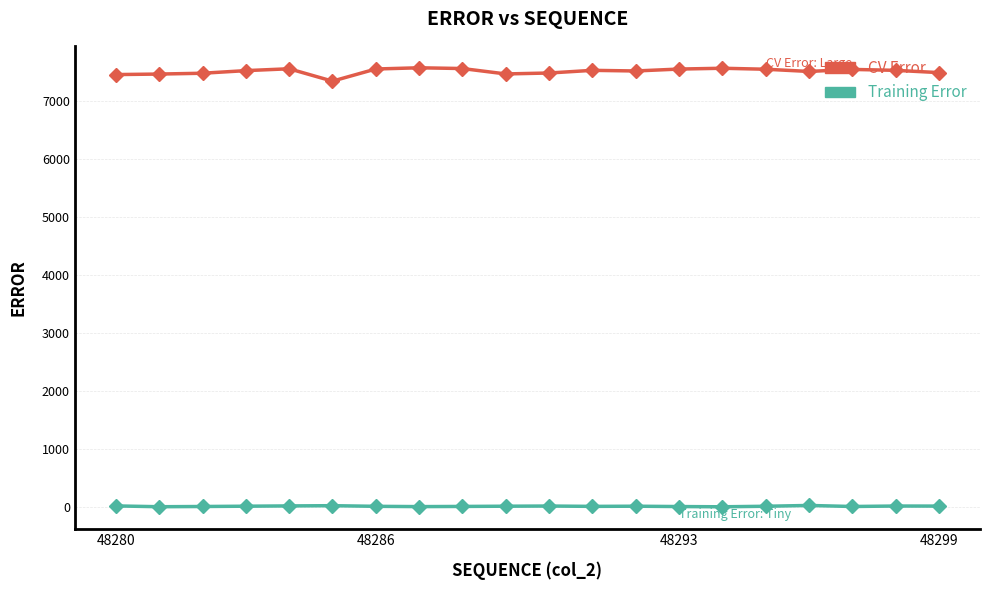

What is the maximum value for CV Error?

7574